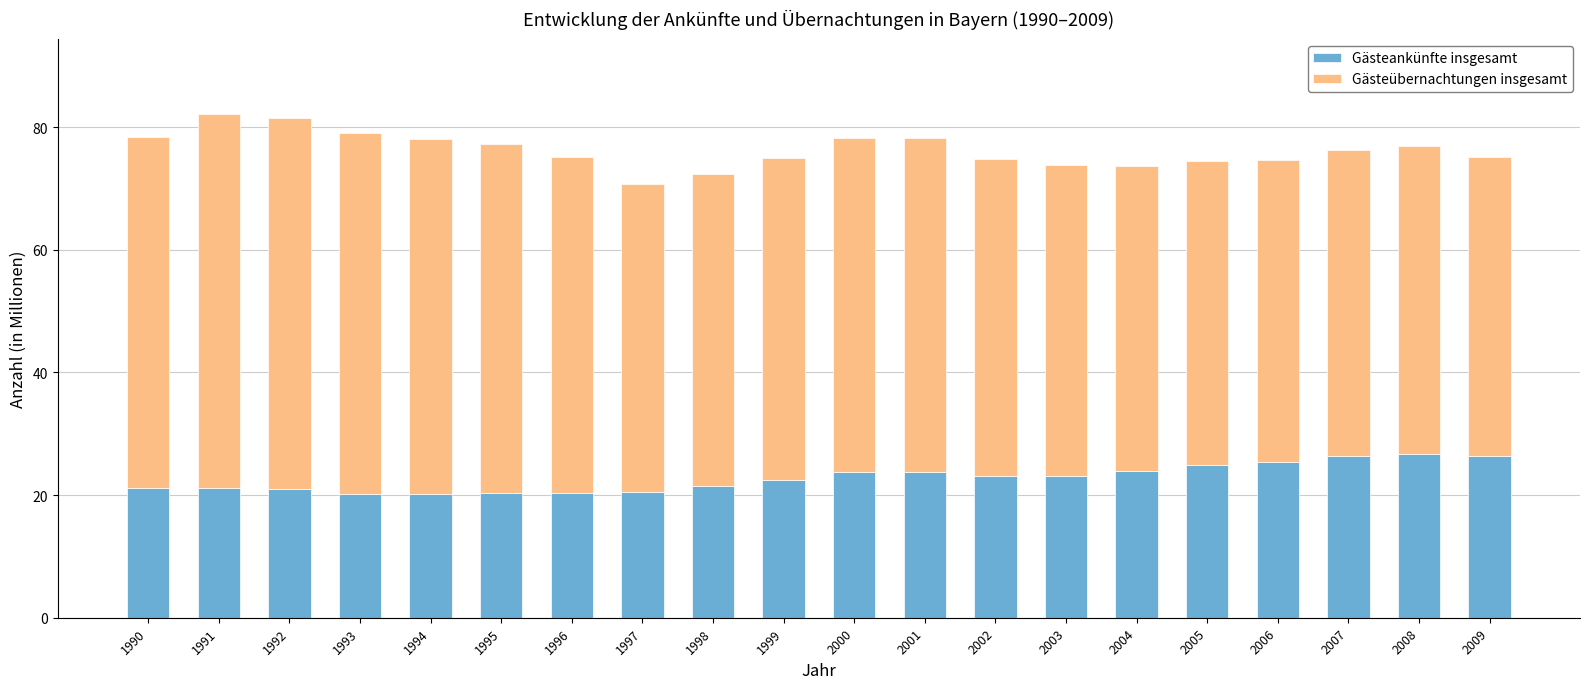

What is the maximum value for Gästeankünfte insgesamt?

26.7